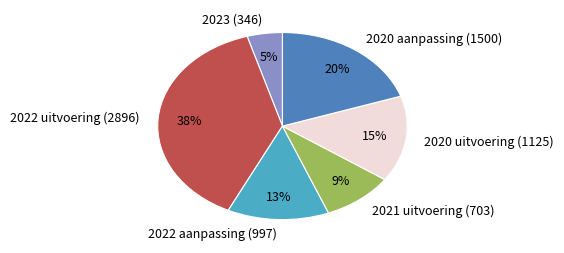

Is it true that 2020 aanpassing (1500) is 5% of the pie?

False